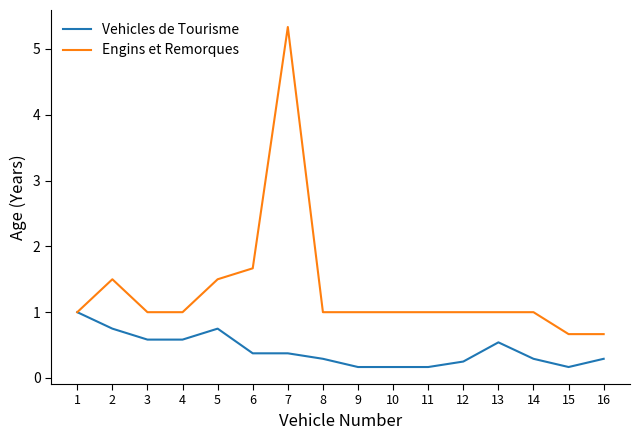

Is the value of Engins et Remorques at 9 greater than the value of Vehicles de Tourisme at 13?

Yes